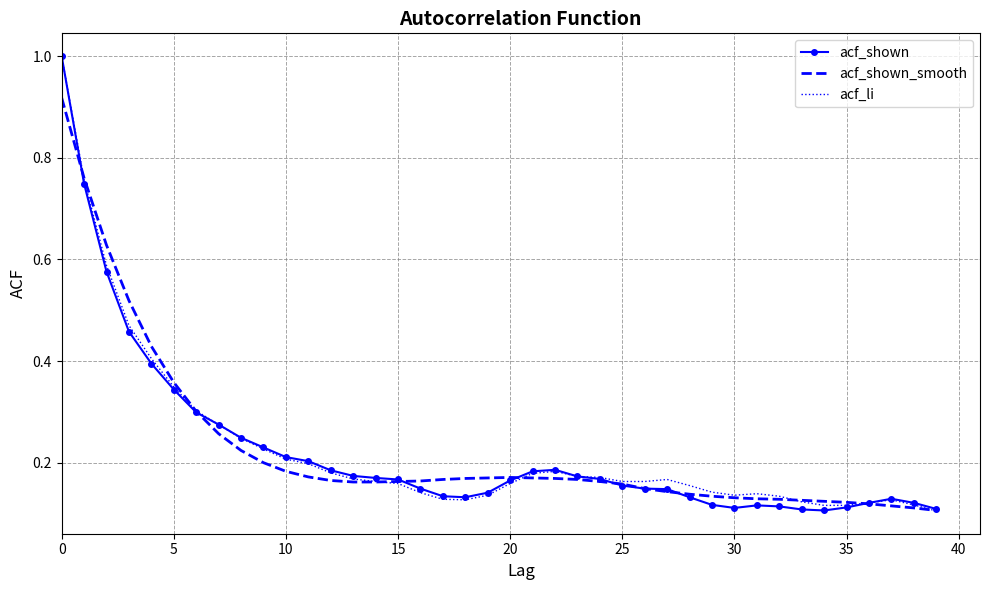

Count the acf_shown_smooth values in the range 0 to 1.

40